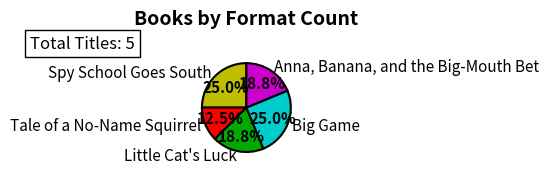

Between Spy School Goes South and Tale of a No-Name Squirrel, which is larger?

Spy School Goes South